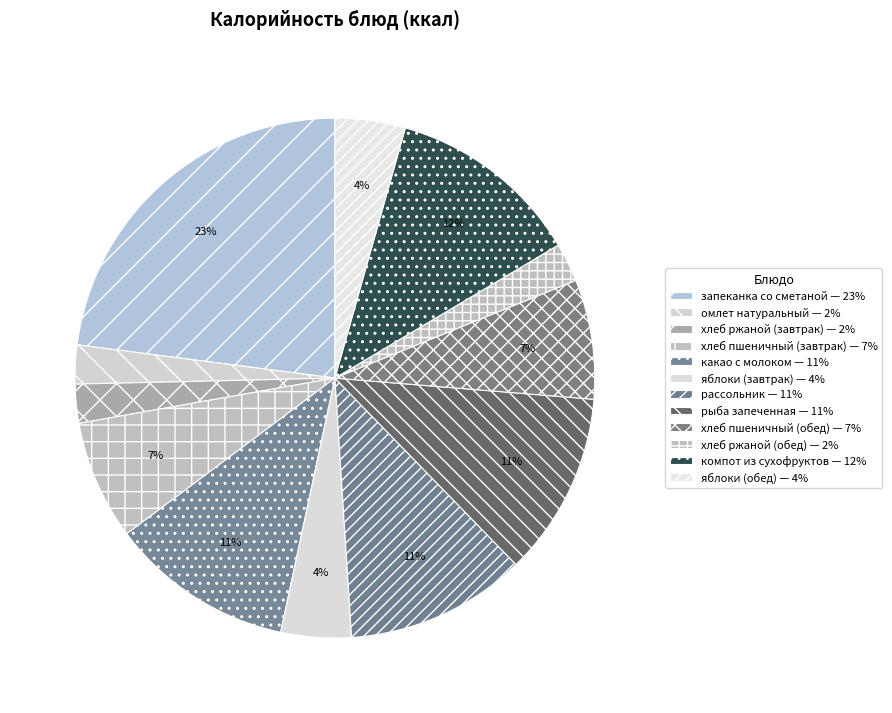

How many segments does this pie chart have?

12